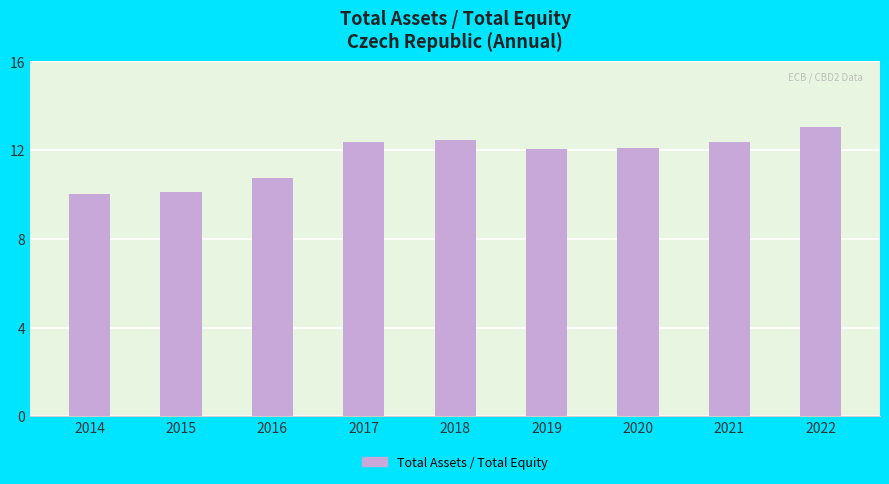

What is the minimum value shown in the chart?

10.0